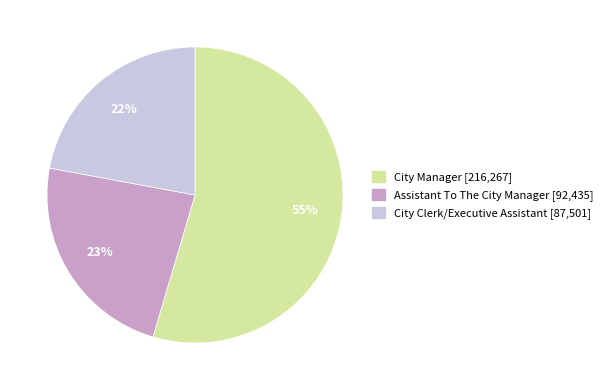

The Assistant To The City Manager slice represents 12% of the pie. True or false?

False